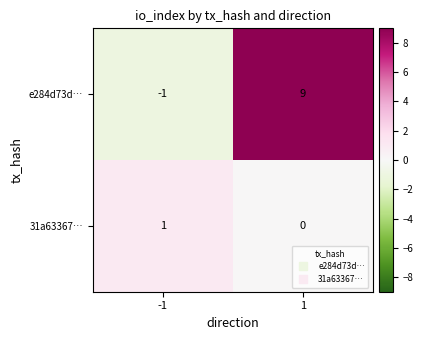

What is the total value across all series at 1?

9